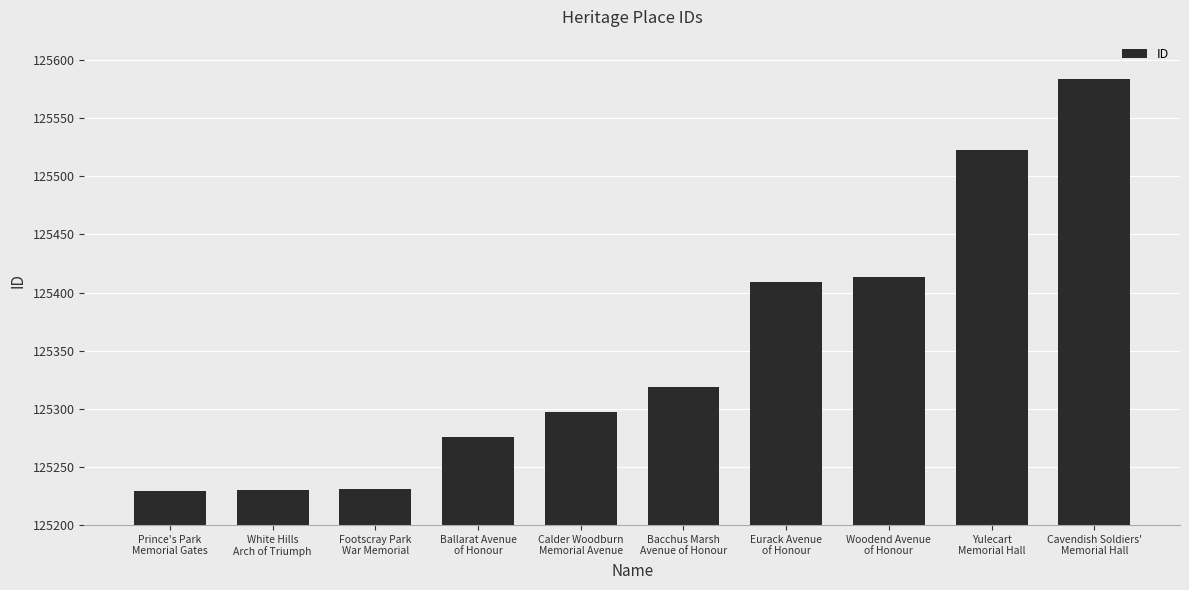

Approximately how many times larger is the value at Footscray Park
War Memorial compared to Prince's Park
Memorial Gates?

1.0